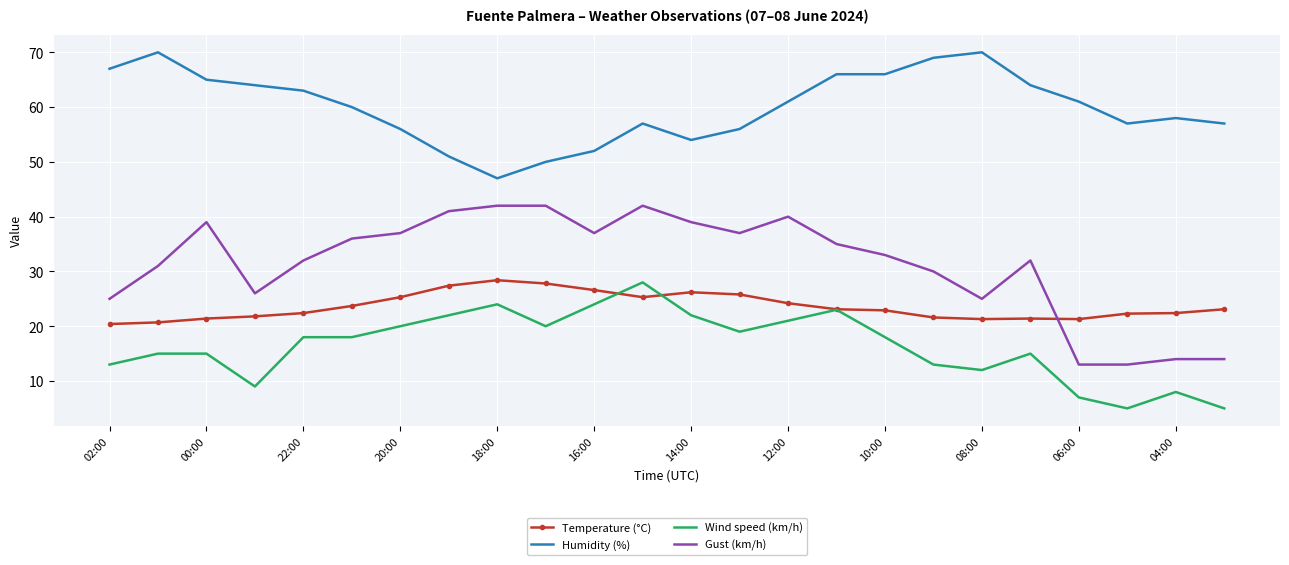

What is the smallest value displayed?

5.0